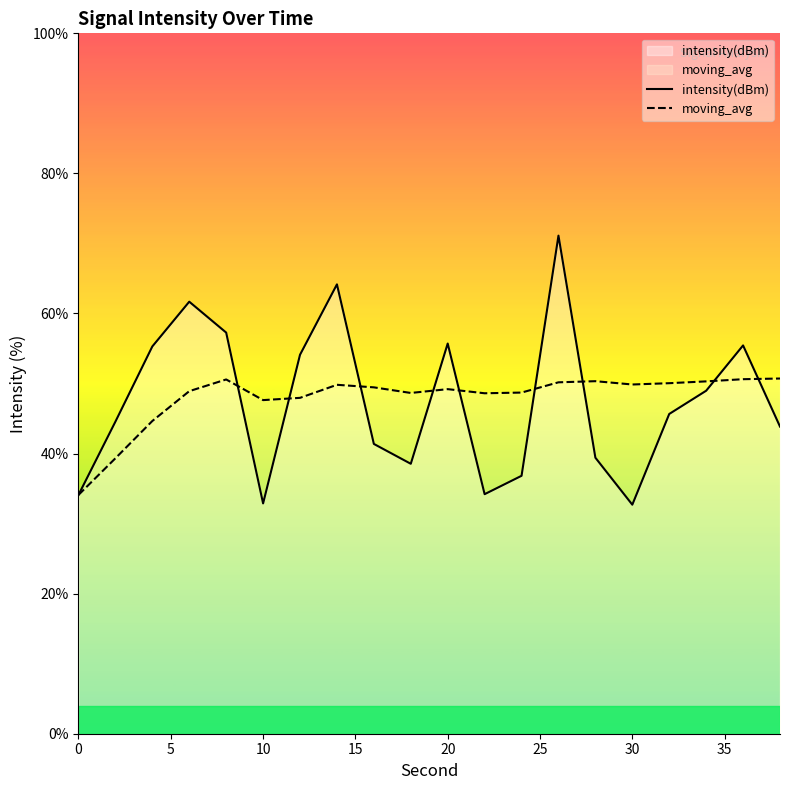

How many lines are shown in the chart?

2